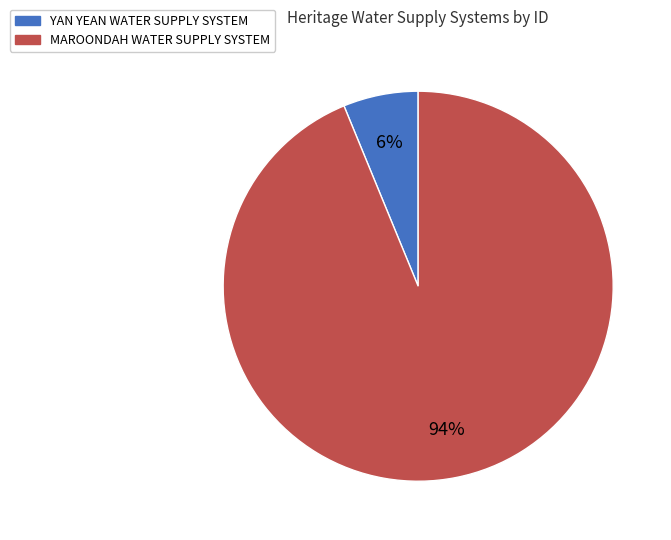

Combined, do MAROONDAH WATER SUPPLY SYSTEM and YAN YEAN WATER SUPPLY SYSTEM account for over 50%?

Yes